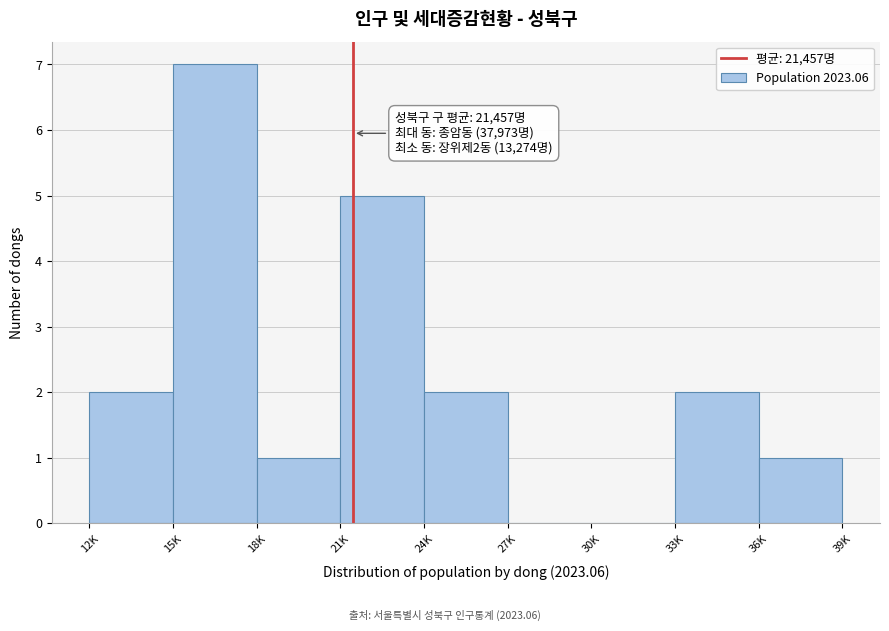

Reading left to right, extract all data points from this chart.

12K=2	15K=7	18K=1	21K=5	24K=2	27K=0	30K=0	33K=2	36K=1